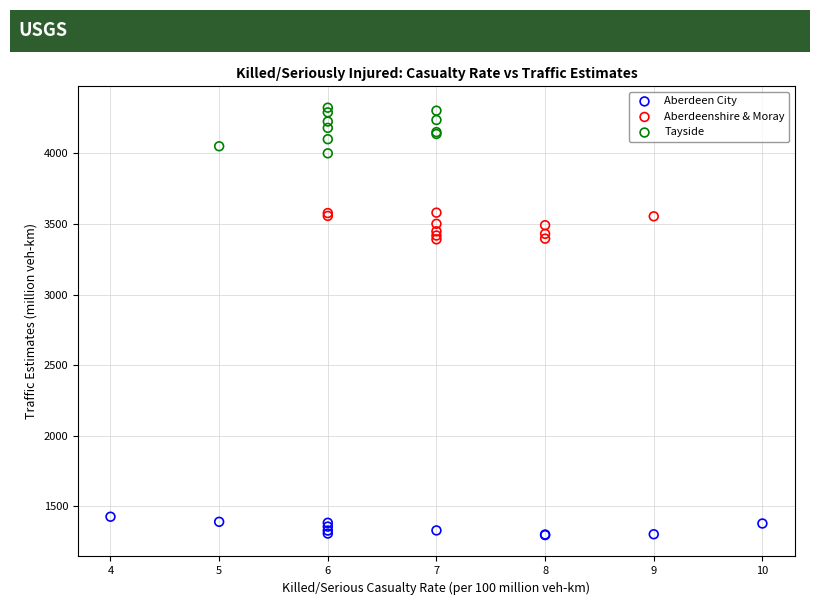

Which series contains the lowest Y value?

Aberdeen City